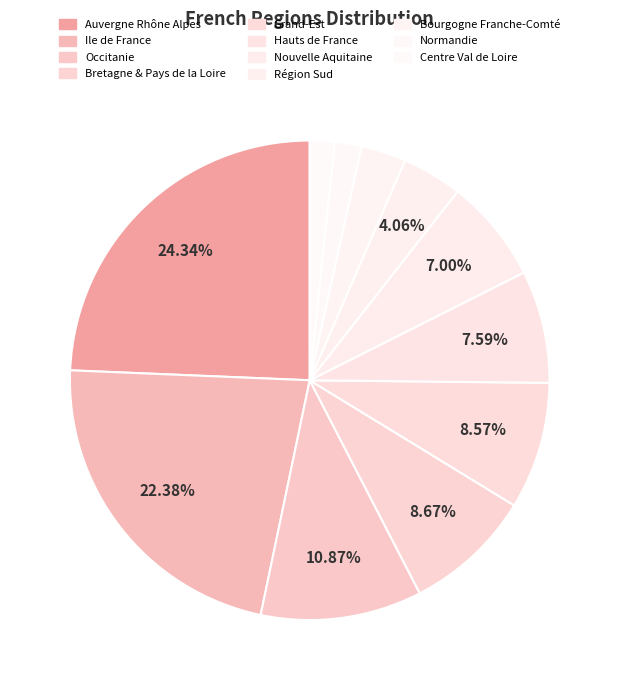

Which category has the biggest portion of the pie?

Auvergne Rhône Alpes